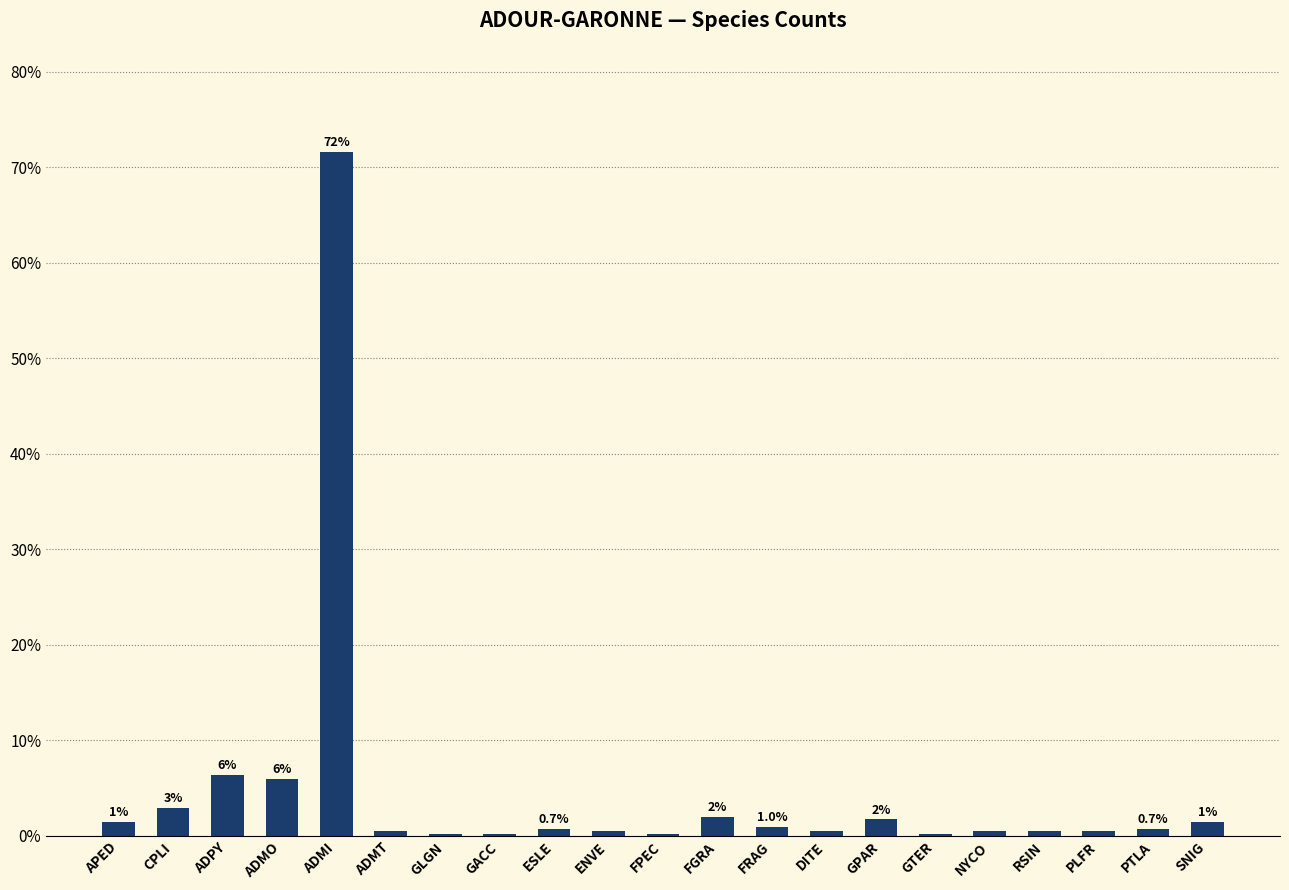

What is the change in value from ESLE to GPAR?

+1.0